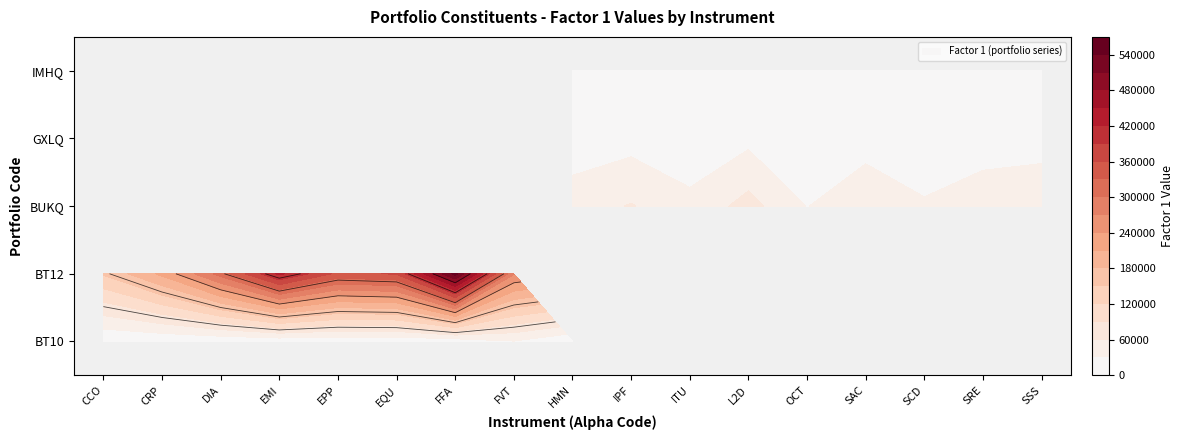

What is the difference between the second highest and second lowest values in the BT10 series?

26246